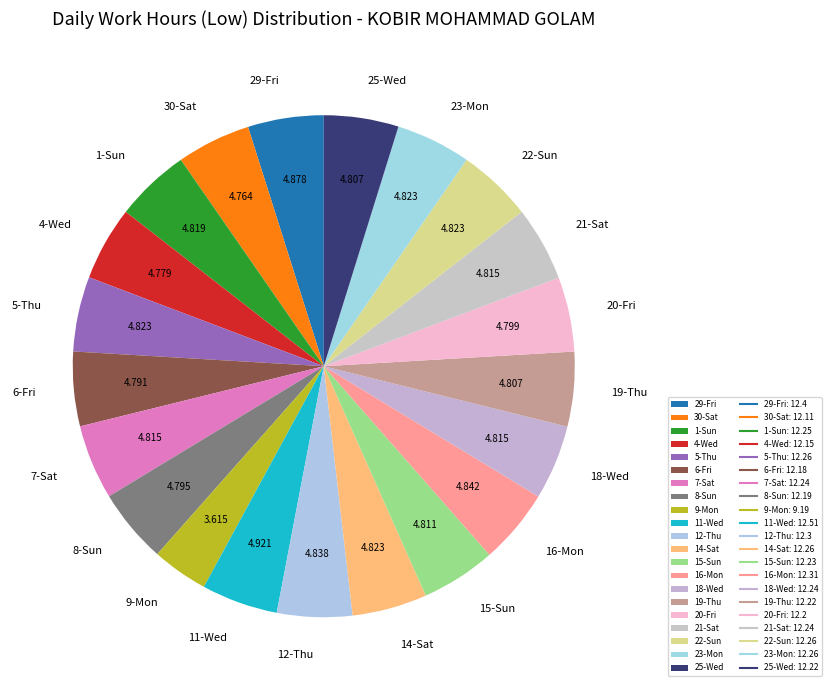

Does 9-Mon account for over 50% of the chart?

No